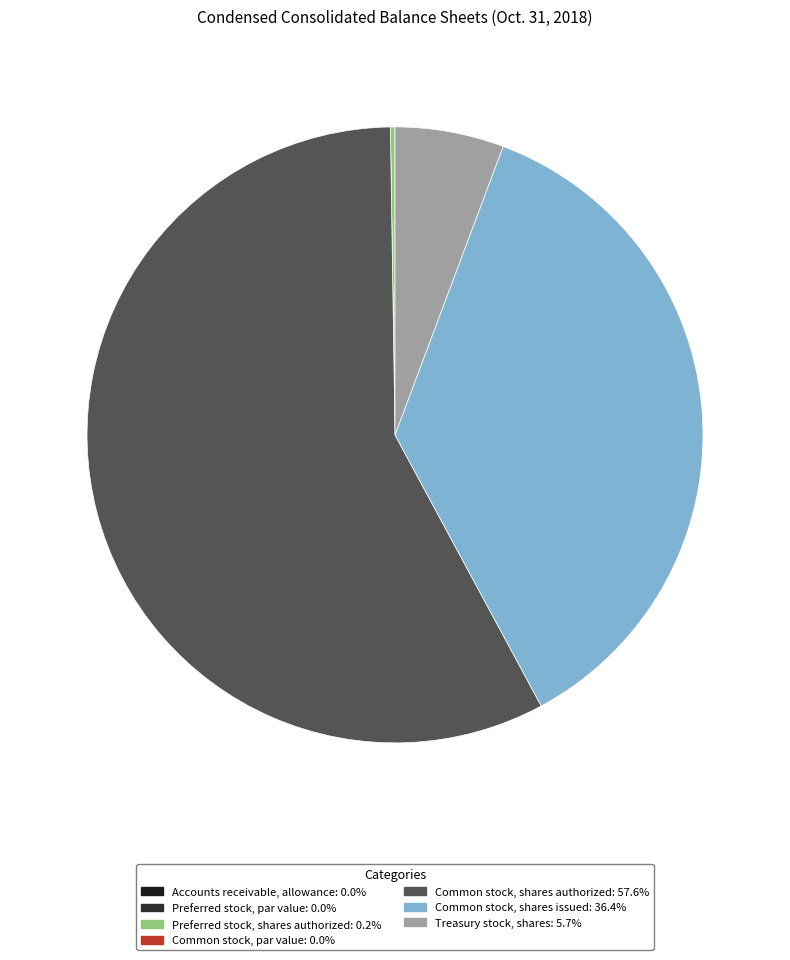

To the nearest percent, what is the difference between the largest and smallest slice percentages?

58%